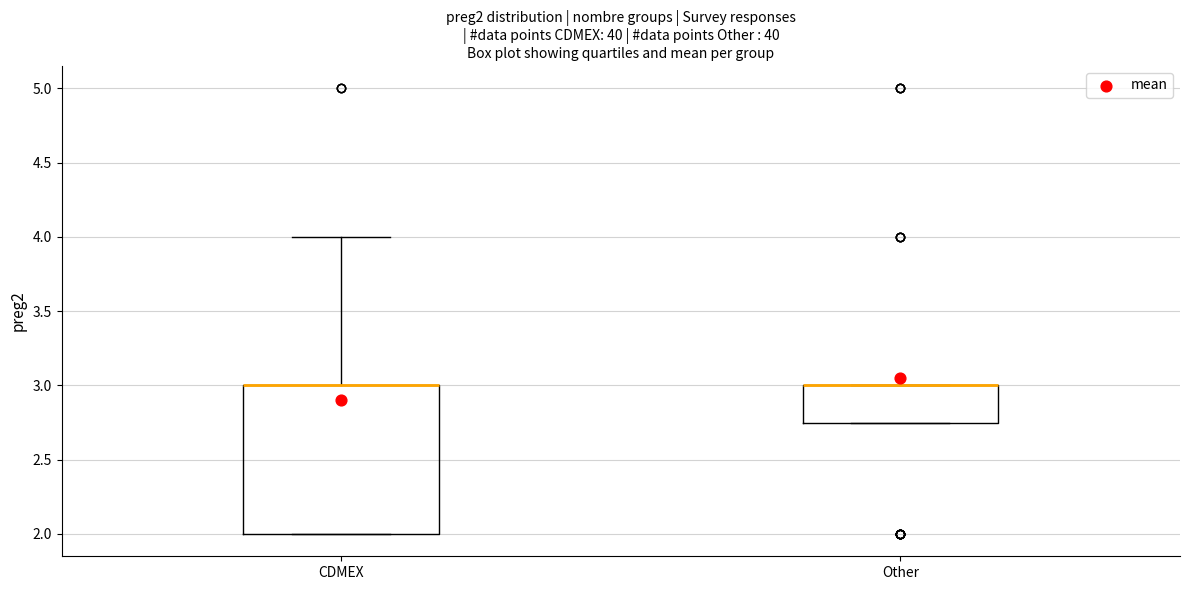

Where is the upper edge of the box for CDMEX on the y-axis? The values are not printed on the chart, so give them approximately, as read against the axis.

3.00